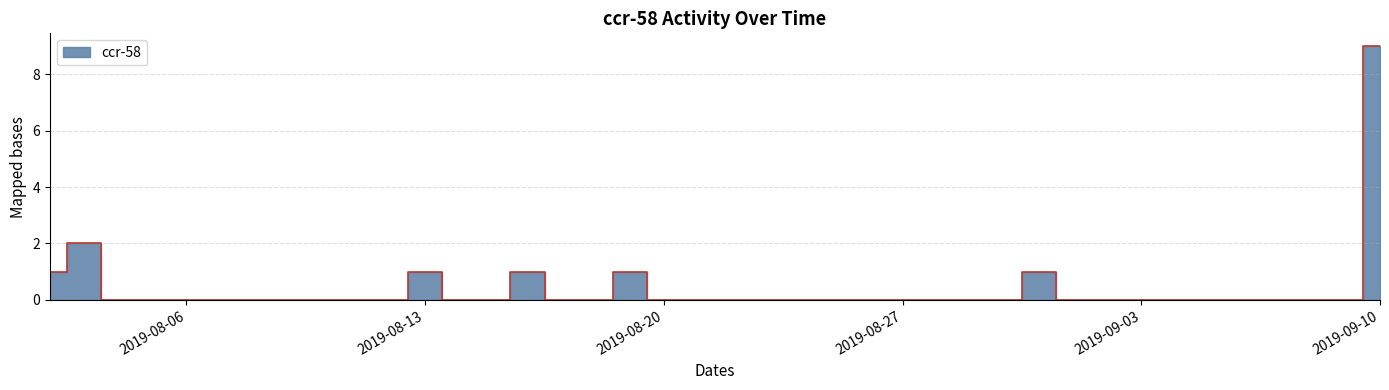

At which category does the chart reach its minimum across all series?

2019-08-04